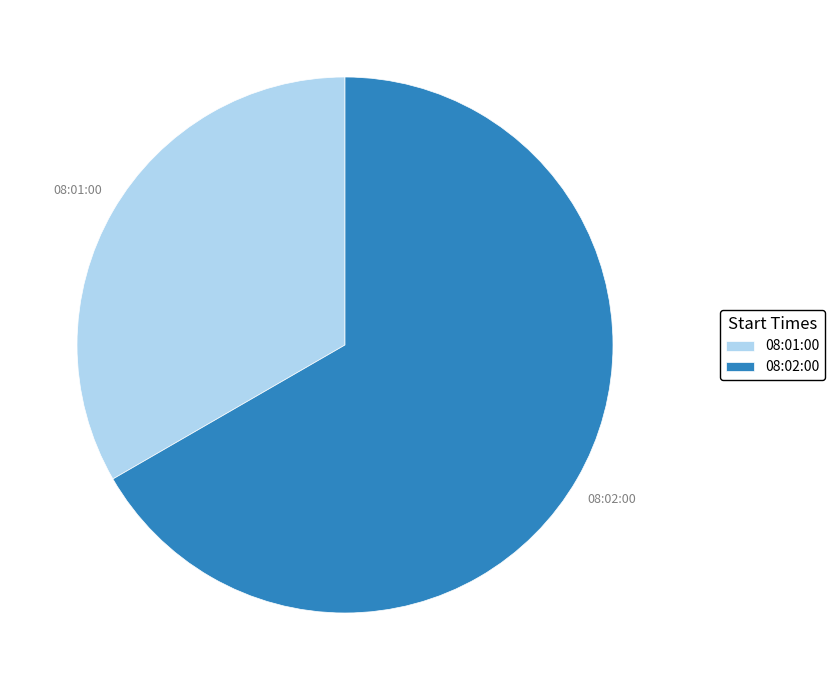

Which has a higher value, 08:01:00 or 08:02:00?

08:02:00